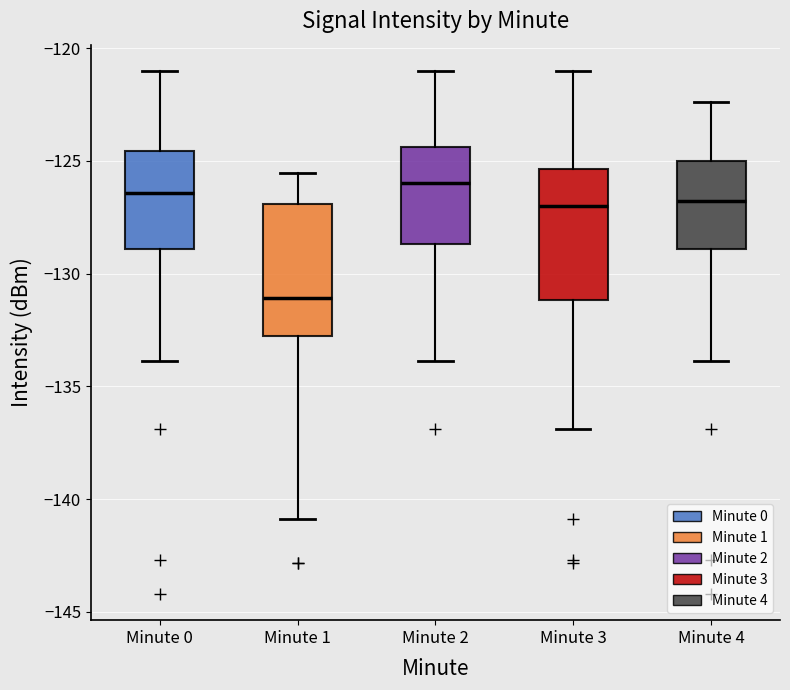

Which box's median line is the lowest?

Minute 1